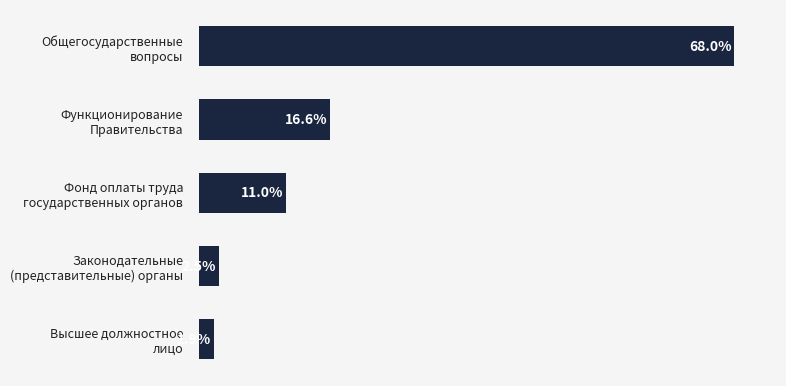

Are the bars horizontal?

Yes